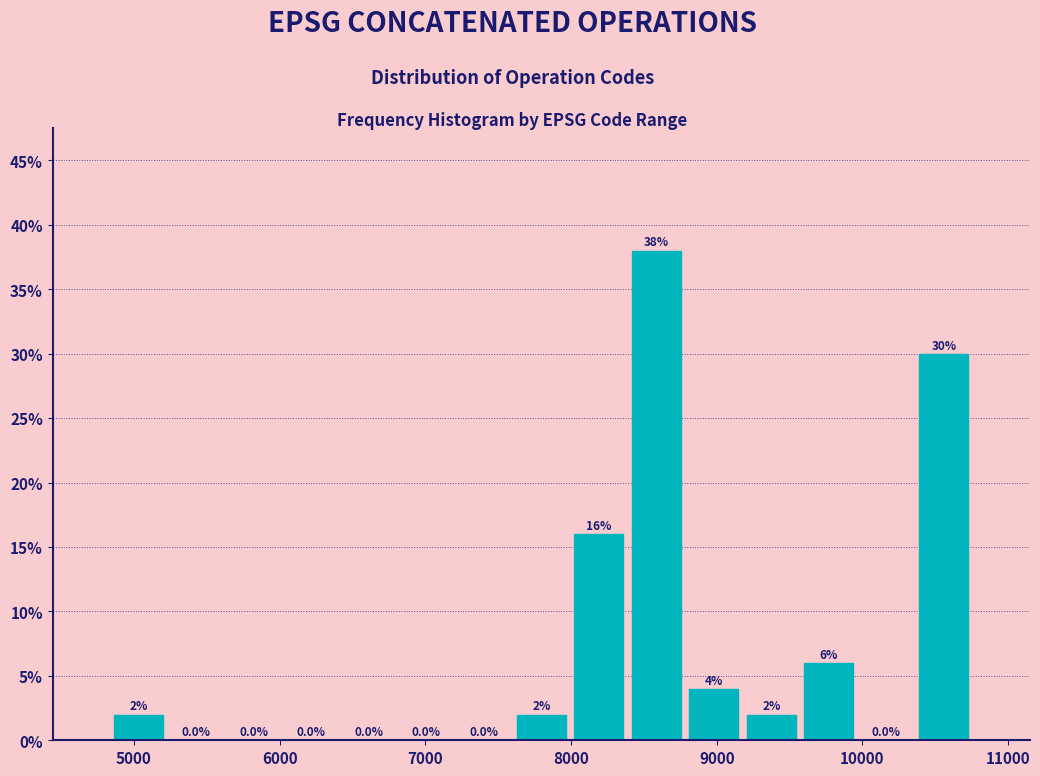

Read against the x-axis, roughly where is the centre of the tallest bar?

8600